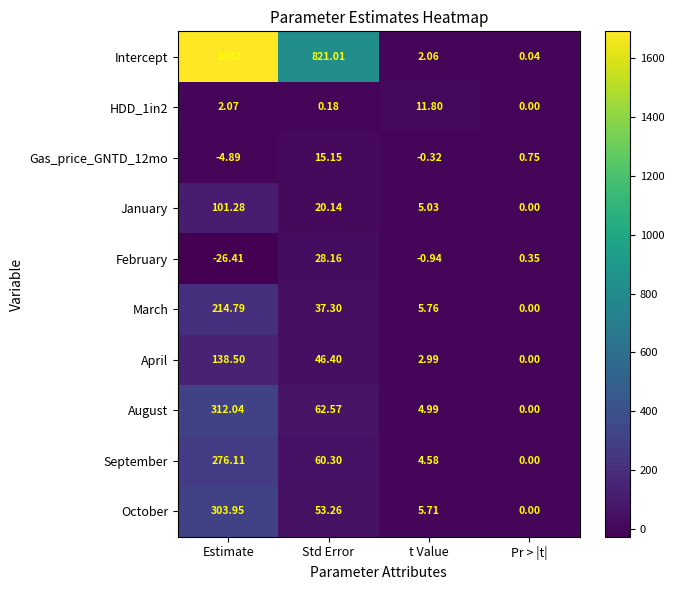

Which series has the largest range (max minus min)?

Intercept